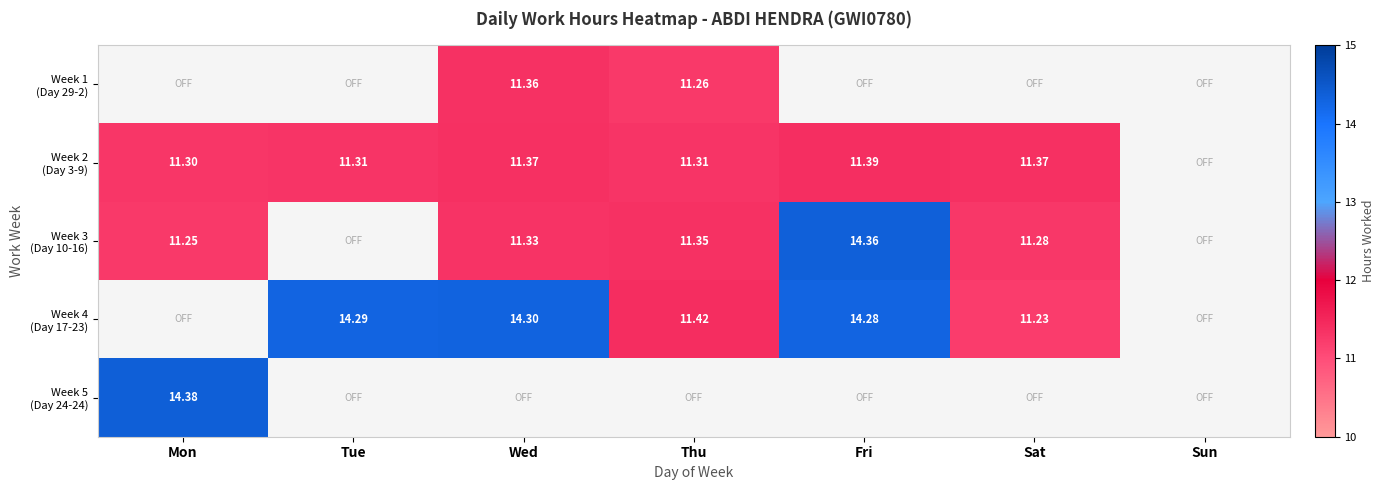

What is the spread (max minus min) of values at Thu?

0.2